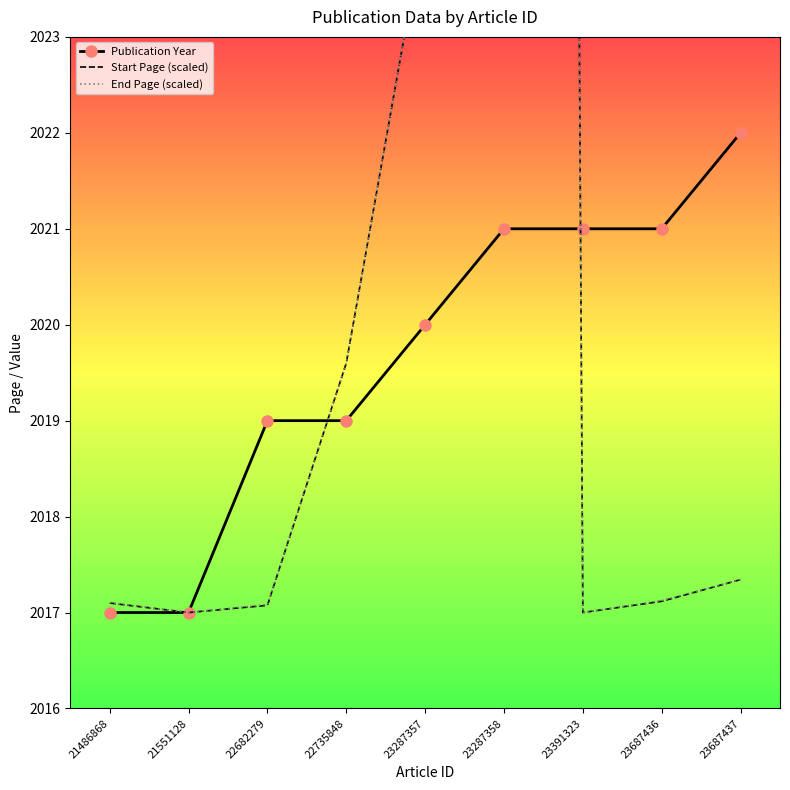

Count the Publication Year values in the range 2019 to 2021.

6